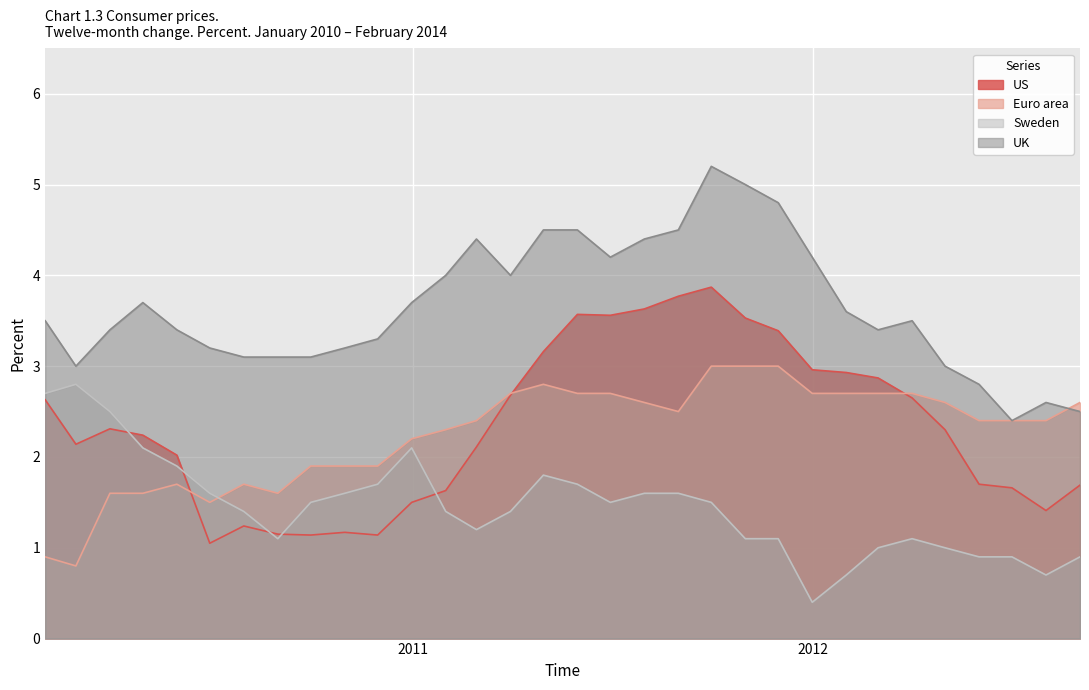

Where do UK and Euro area first cross each other?

2012-07-31 and 2012-08-31